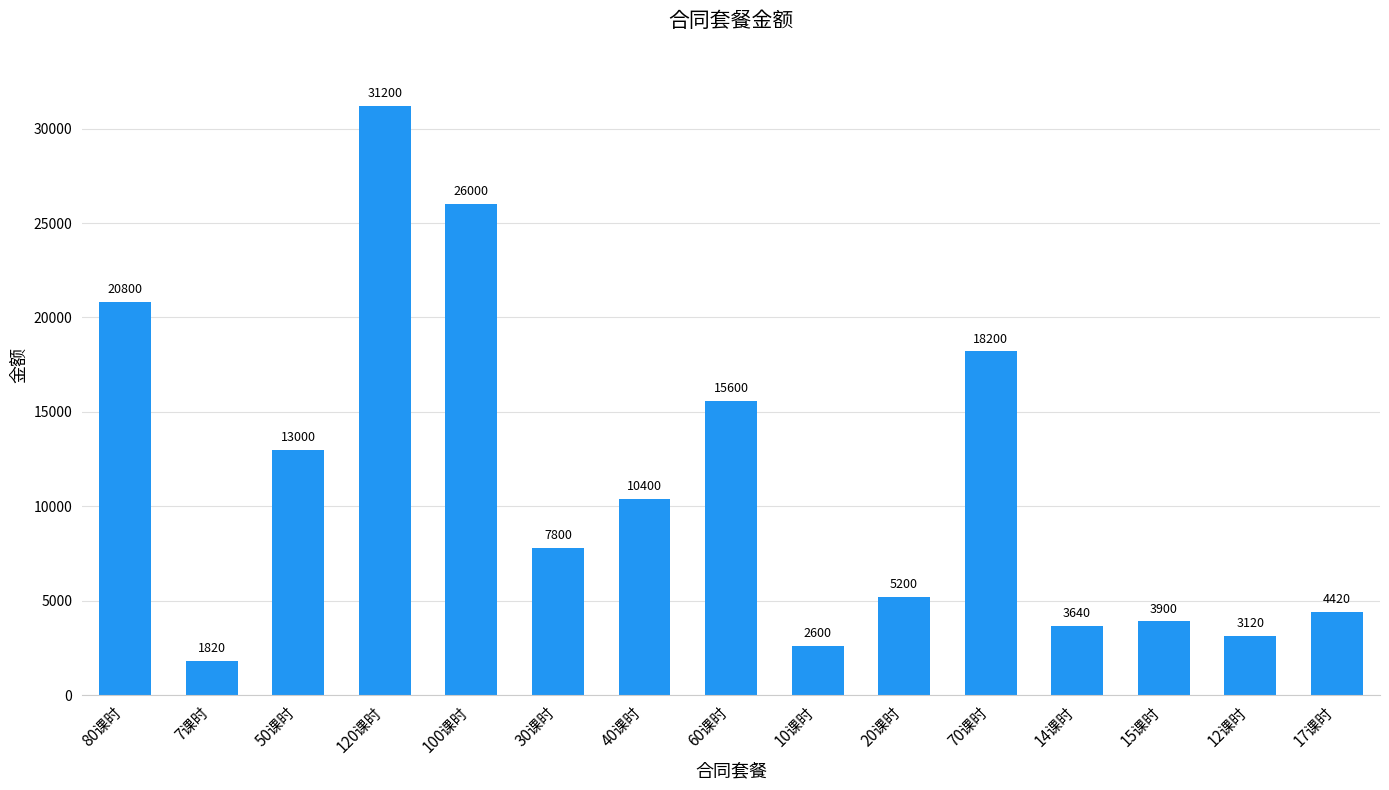

What is the greatest value displayed?

31200